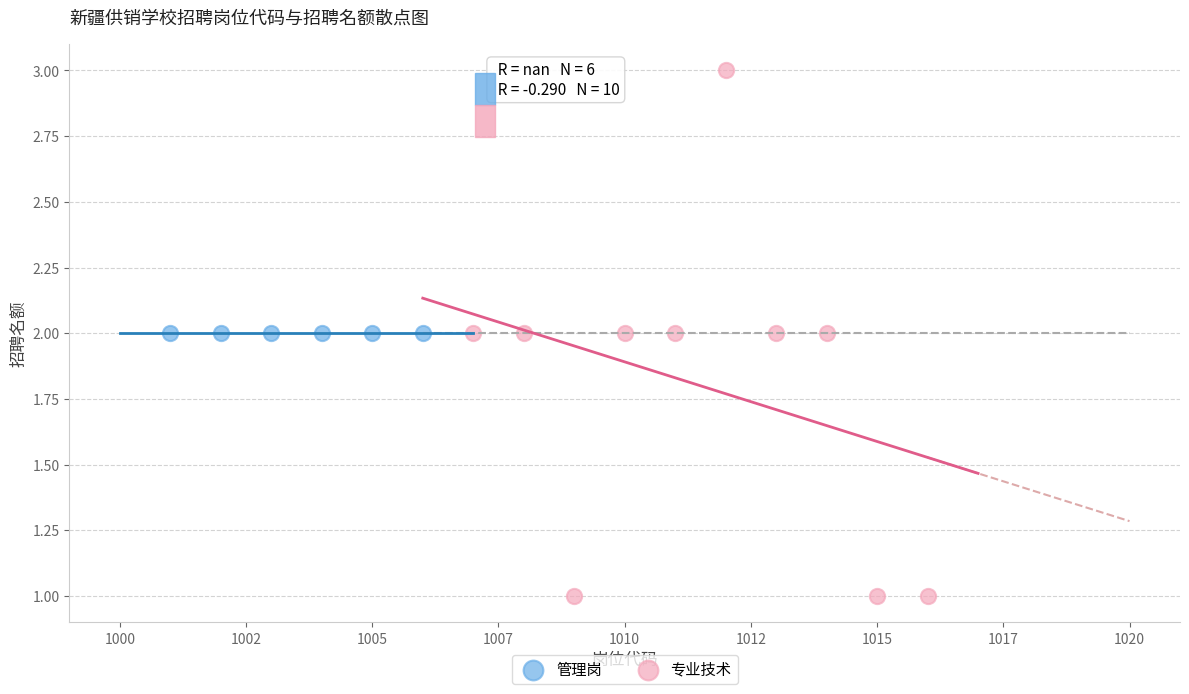

Which series contains the lowest Y value?

专业技术